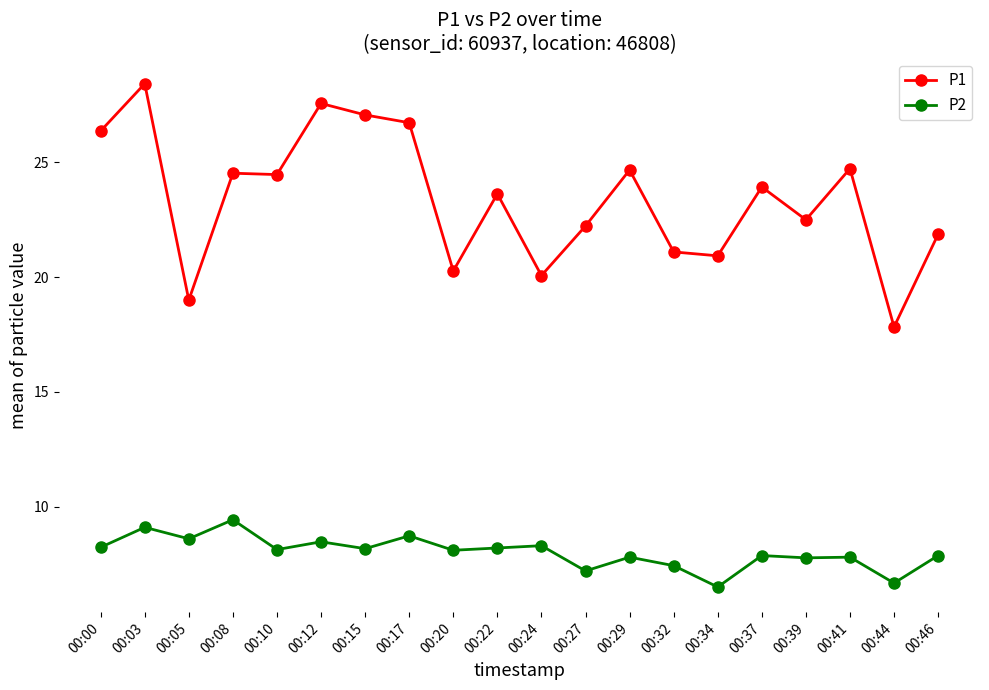

How many series are shown in this chart?

2